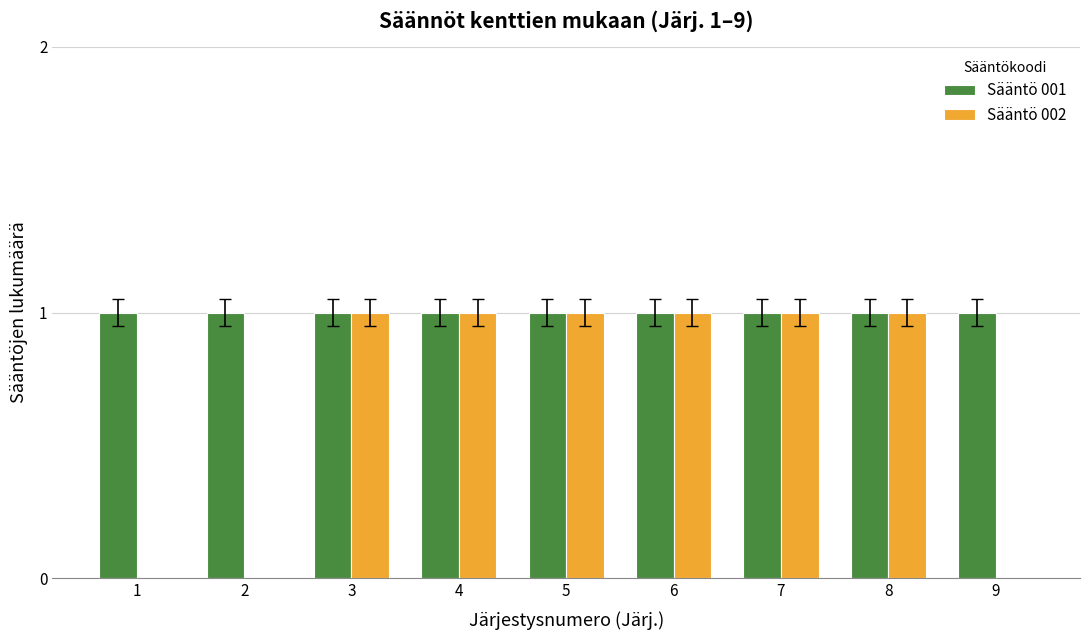

Reading left to right, extract all data points from this chart.

Sääntö 001: 1=1	2=1	3=1	4=1	5=1	6=1	7=1	8=1	9=1
Sääntö 002: 1=0	2=0	3=1	4=1	5=1	6=1	7=1	8=1	9=0